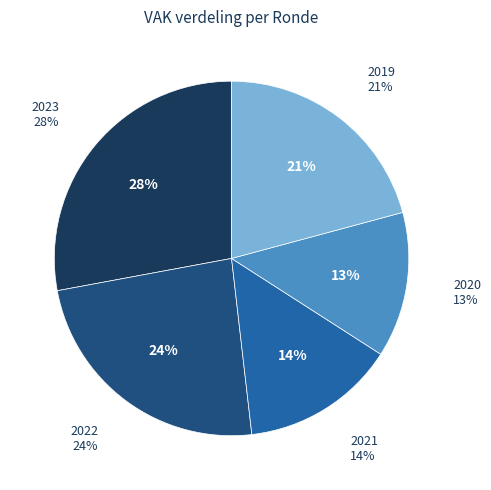

True or false: 2021 uitvoering accounts for 23% of the total.

False